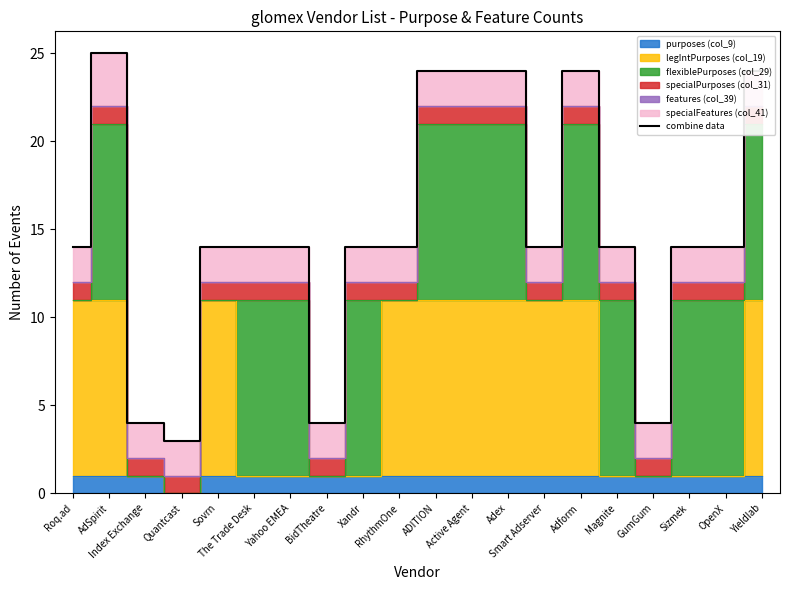

What position from the left is The Trade Desk?

6